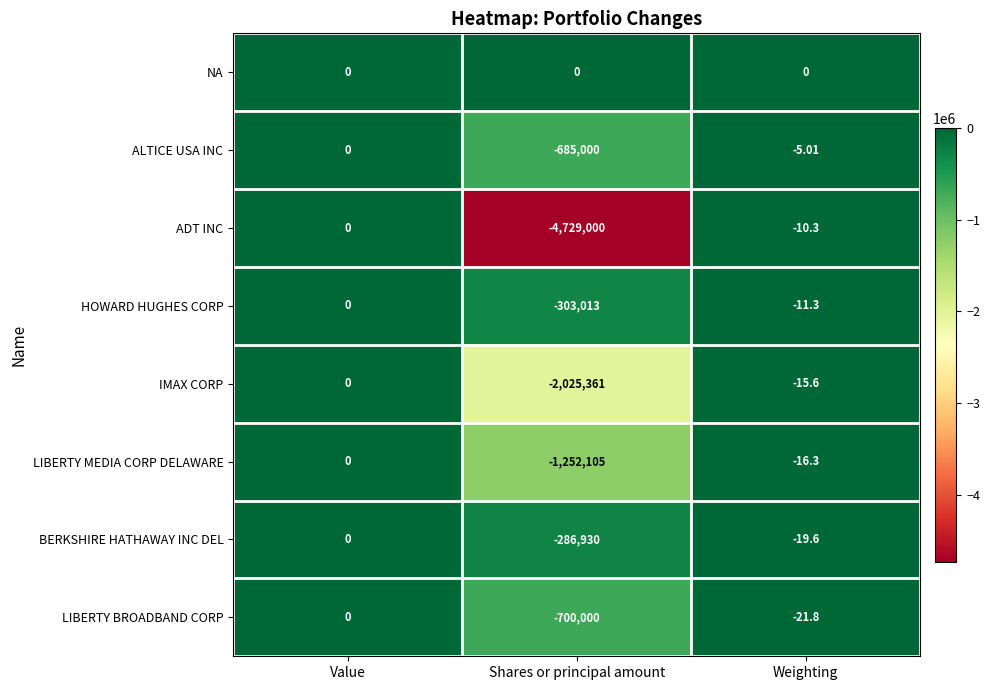

Which series has the largest range (max minus min)?

ADT INC